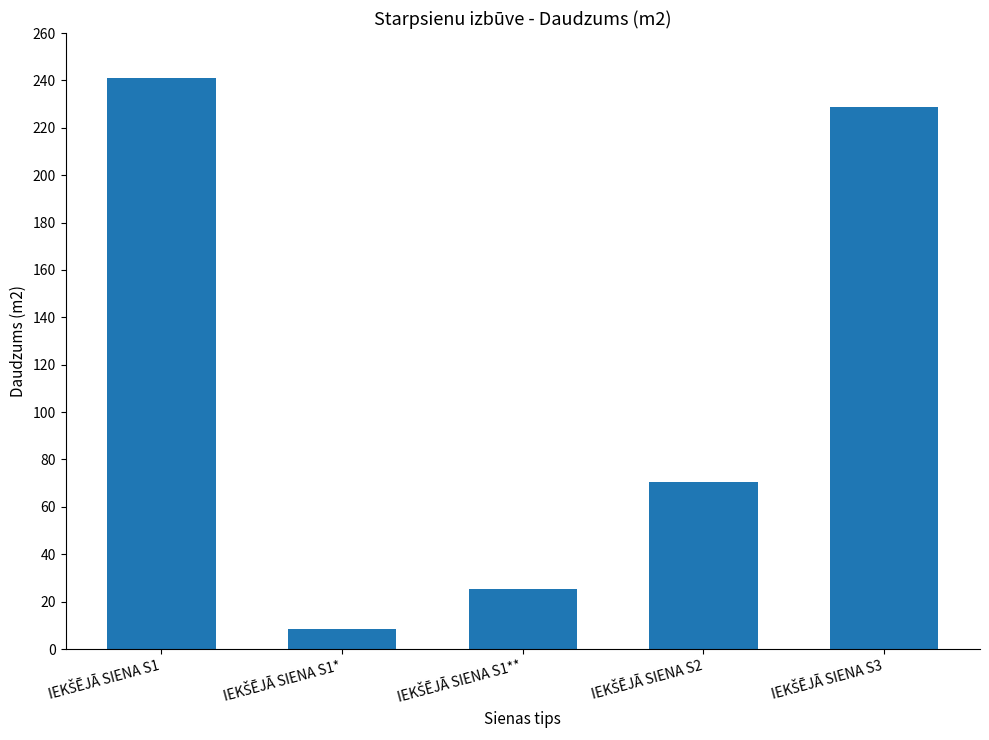

What is the value of the 2nd bar from the left?

8.5